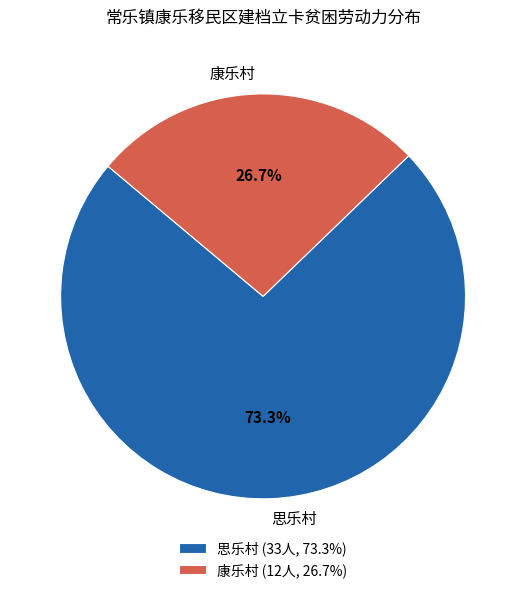

To the nearest percent, what is the average slice percentage?

50%